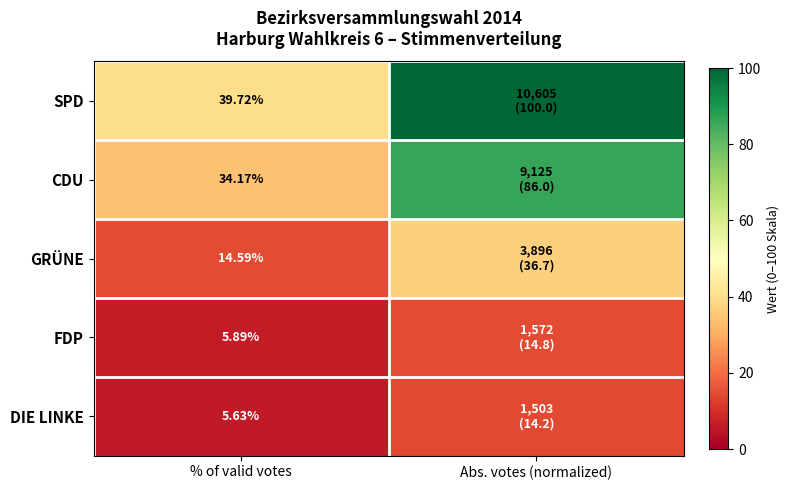

At how many categories does at least one series exceed 61?

1